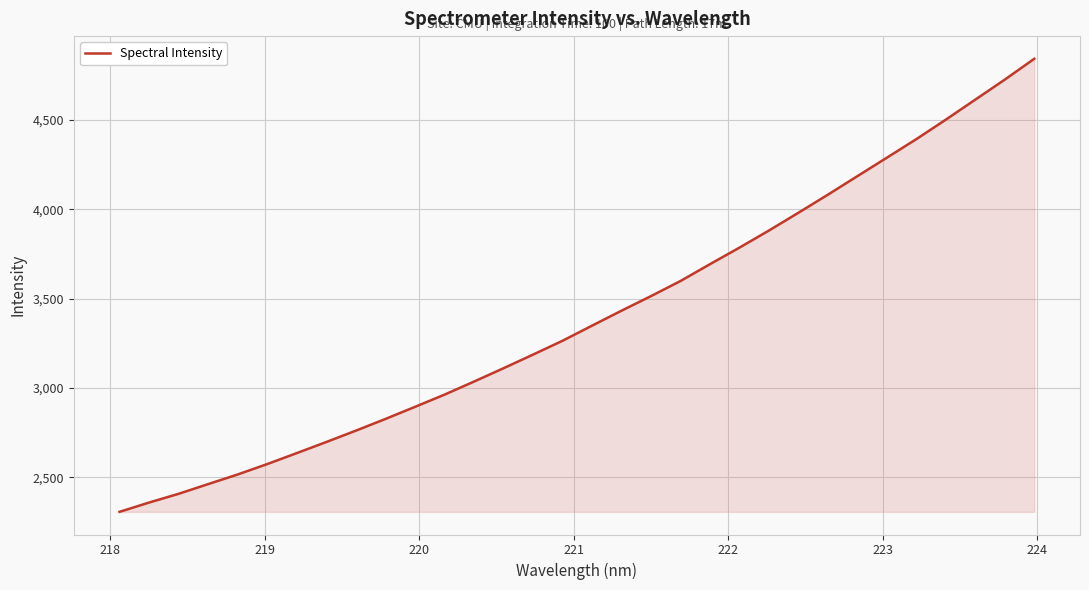

What is the maximum value shown in the chart?

4843.7